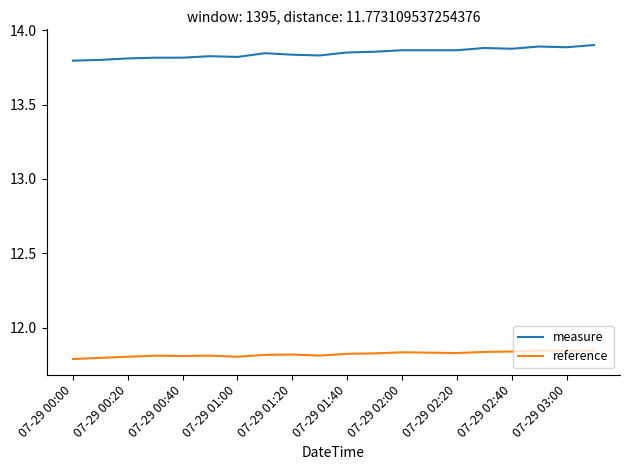

True or false: measure and reference intersect in this chart.

False